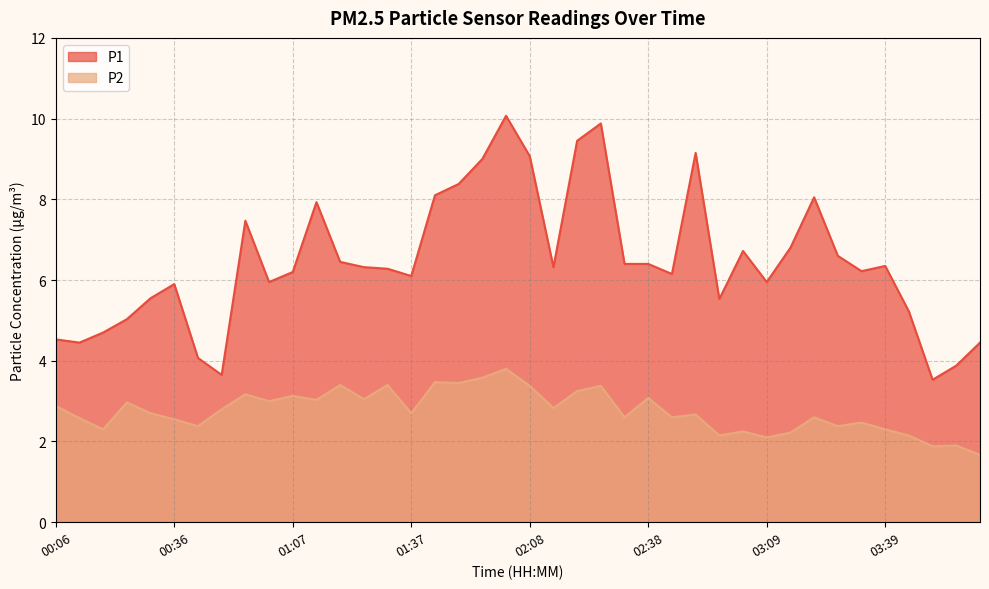

Is the value of P1 at 00:12 greater than the value of P2 at 02:51?

Yes